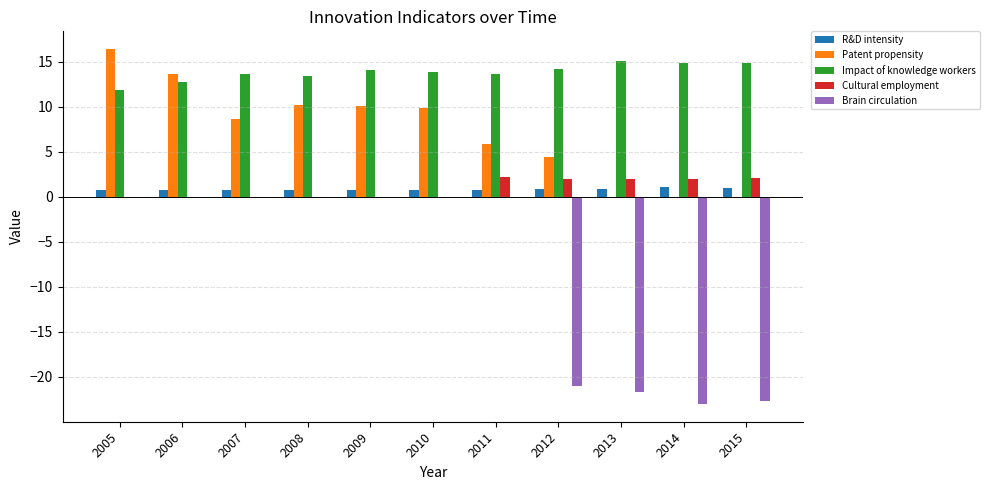

Is it true that R&D intensity equals 1.1 at 2014?

True